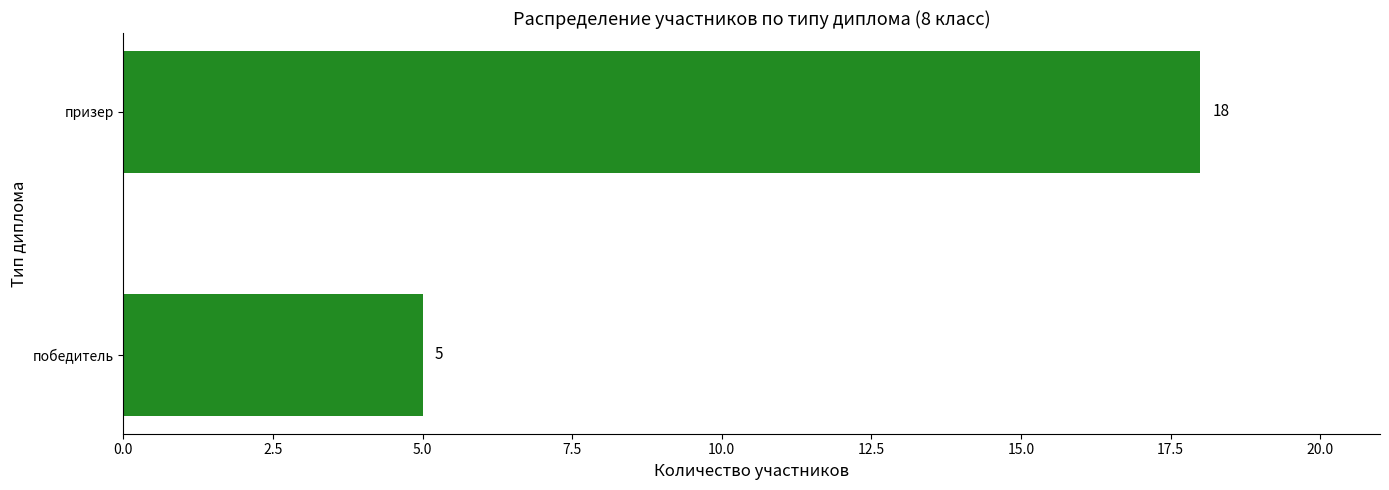

Does the chart contain stacked bars?

No